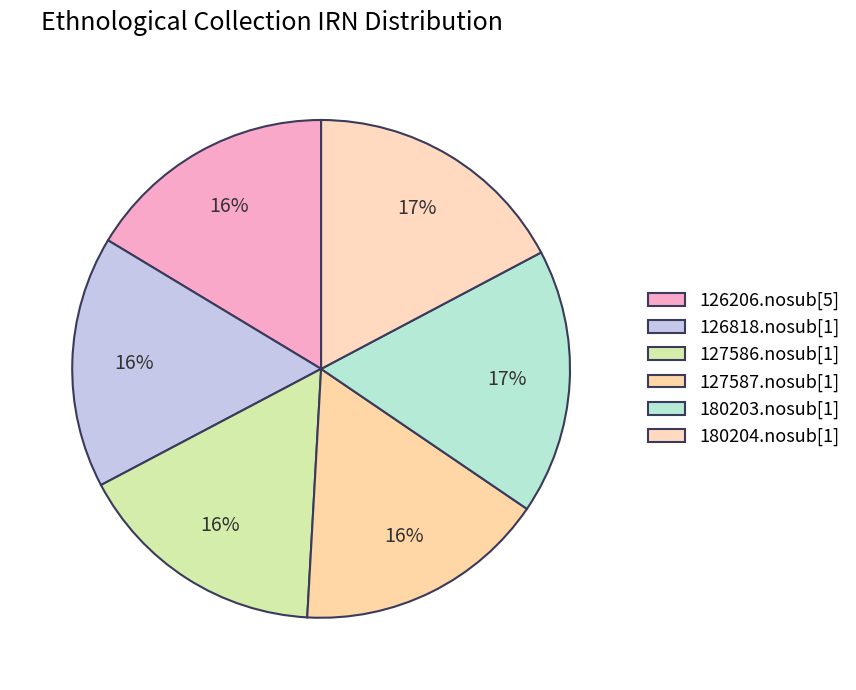

What percentage do 180204.nosub[1] and 126818.nosub[1] together represent?

33.6%